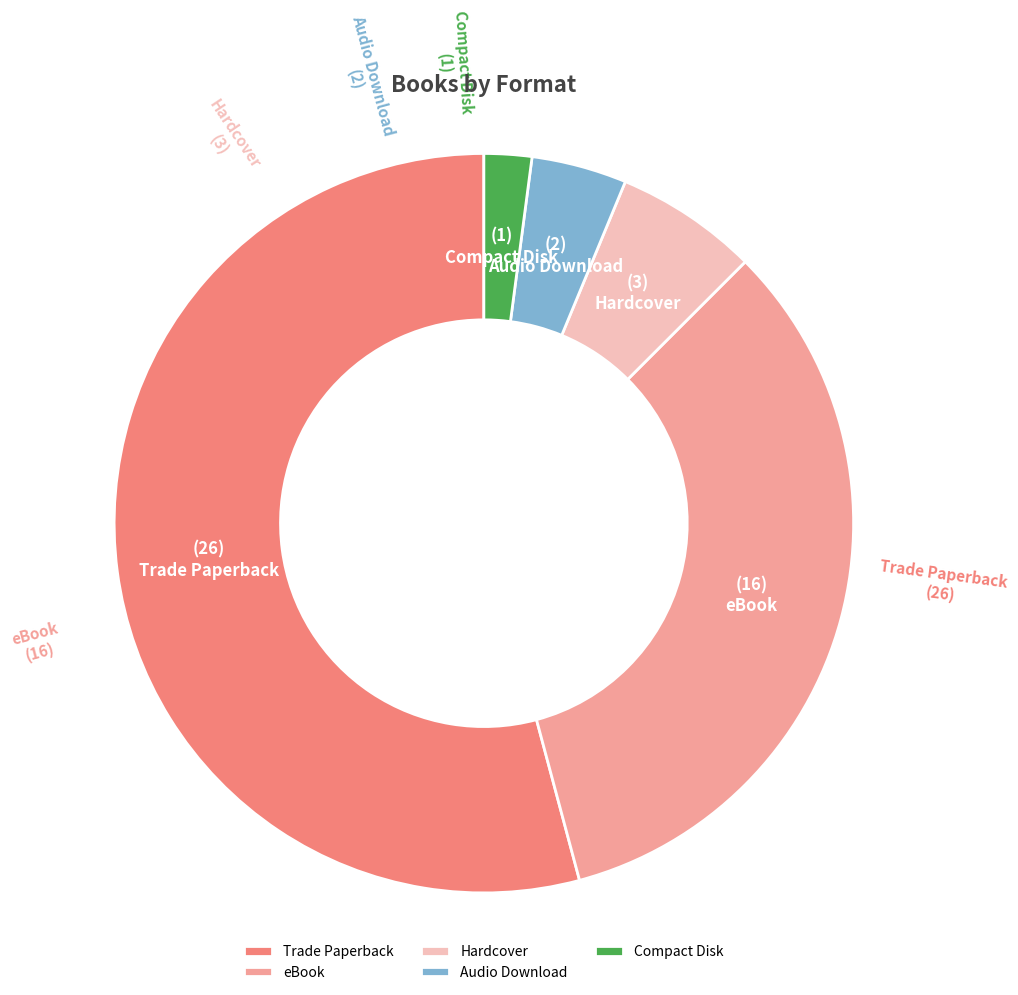

Is it true that Compact Disk is 2% of the pie?

True